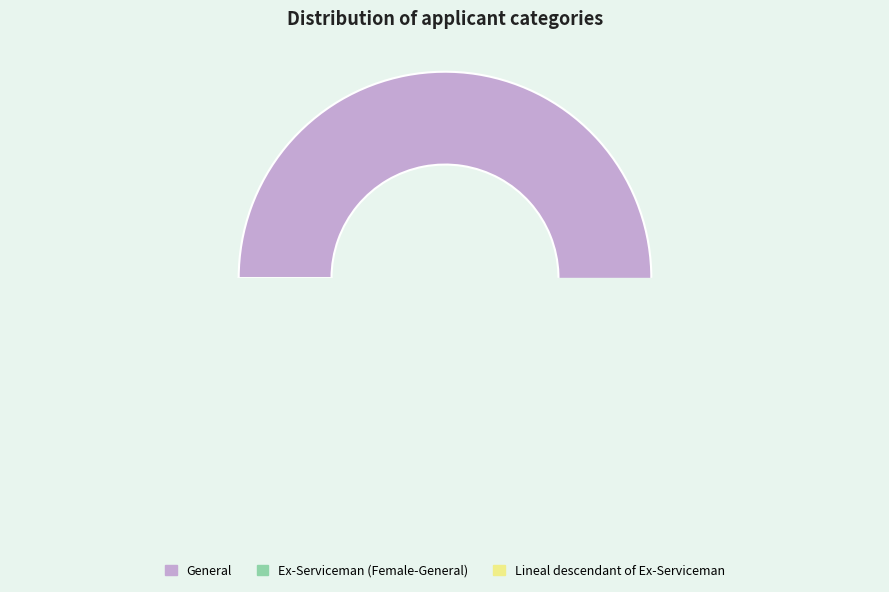

Which slice represents more than half of the pie?

General